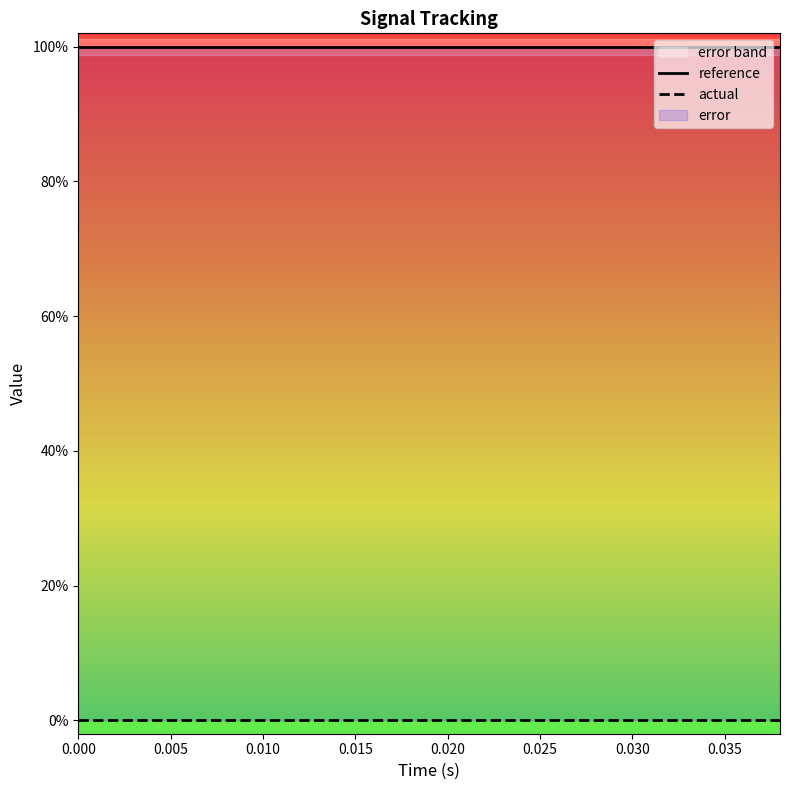

True or false: actual and error cross at least once.

False